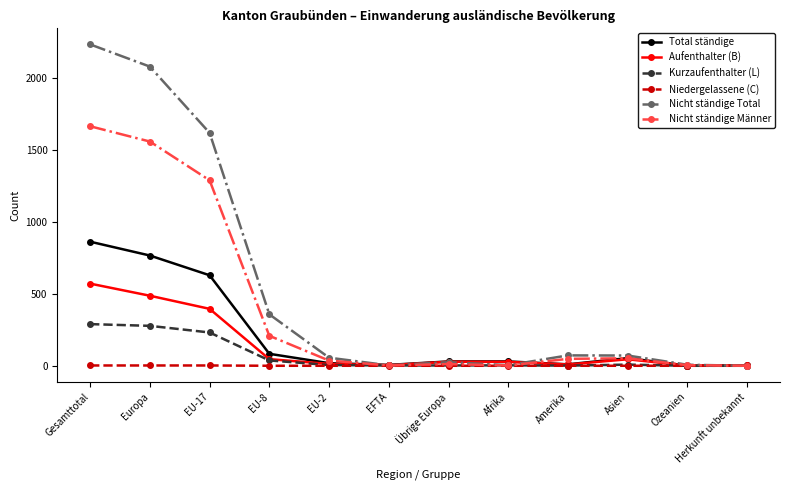

At which label does Total ständige first exceed 30?

Gesamttotal